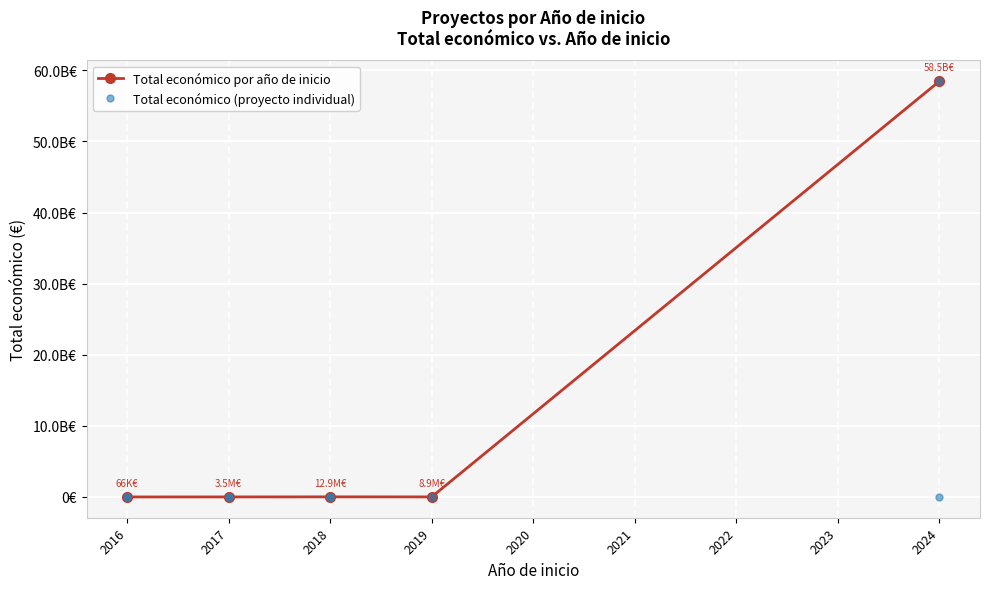

Which has a higher value, 2024 or 2018?

2024